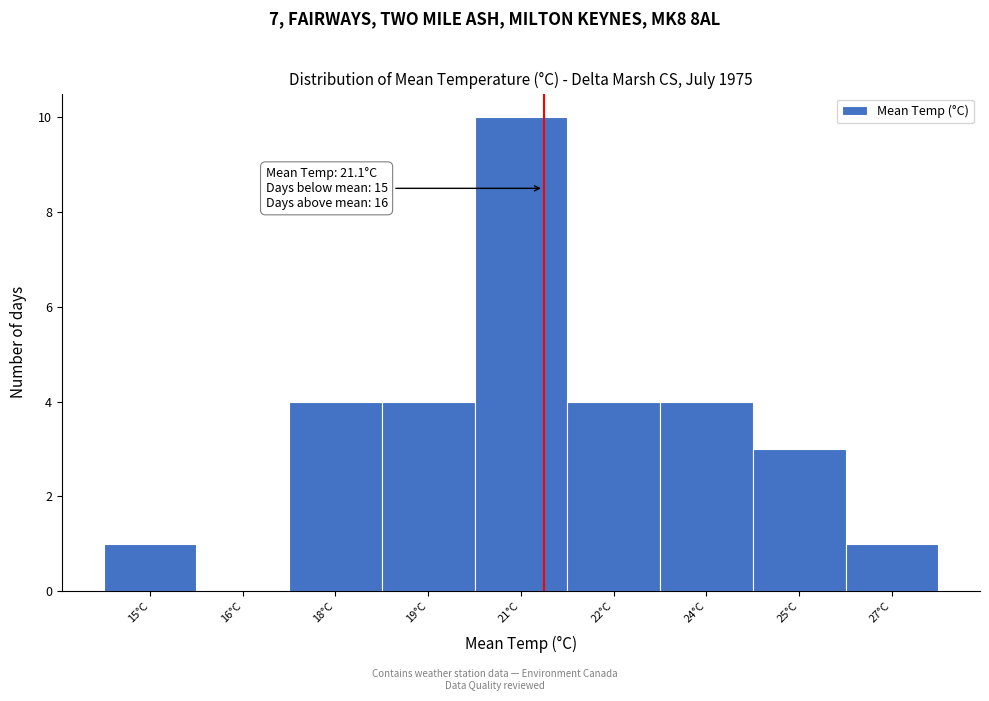

Reading left to right, list all the values displayed in this chart.

15°C=1	16°C=0	18°C=4	19°C=4	21°C=10	22°C=4	24°C=4	25°C=3	27°C=1